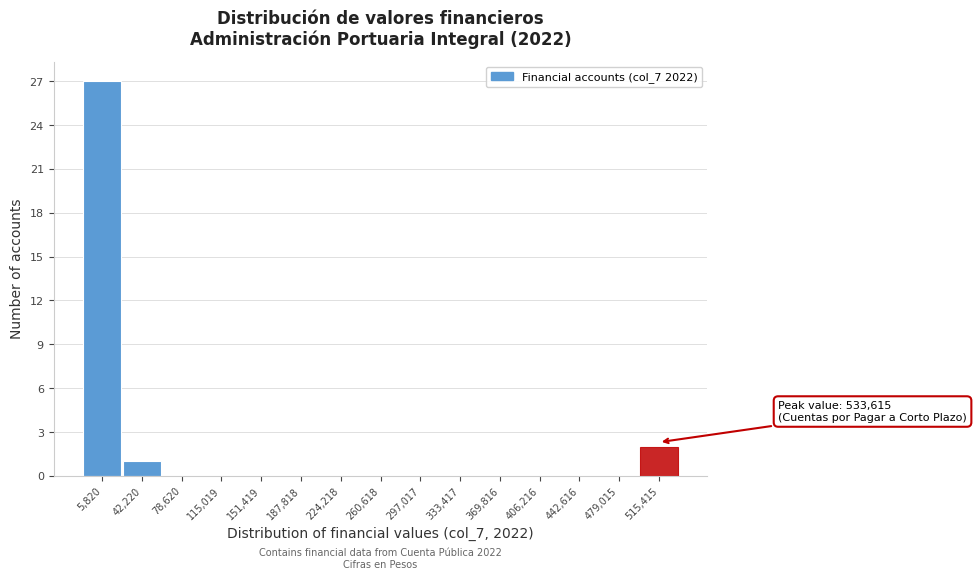

Over which range of the x-axis is the bar tallest?

-10000 to 25000